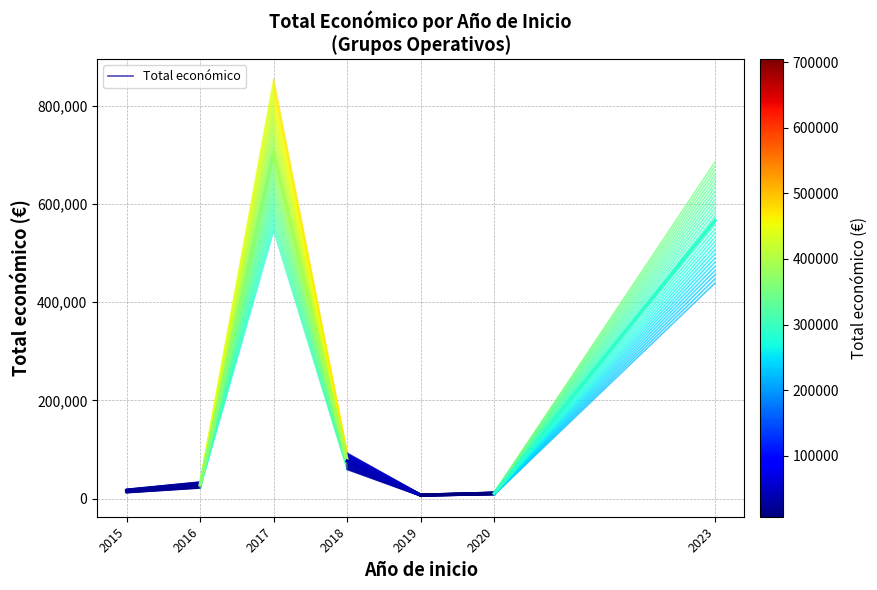

Count the values in the range 15750 to 27980.

2